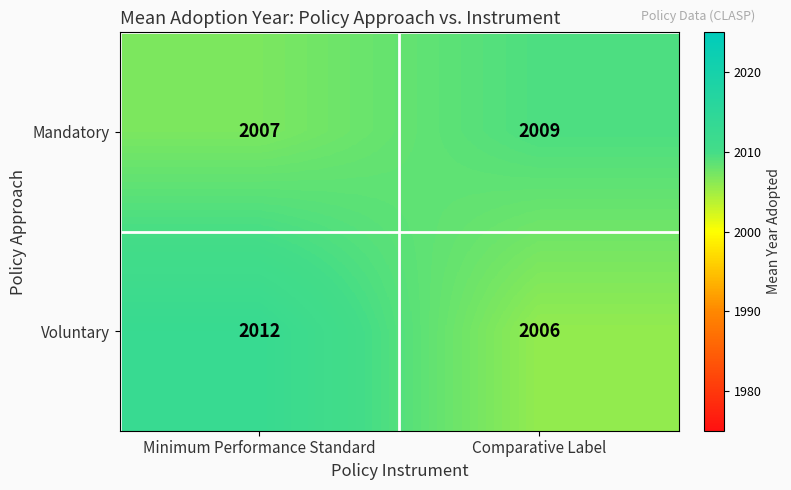

Reading right to left, what are all the values shown in this chart?

Mandatory: 2009	2007
Voluntary: 2006	2012